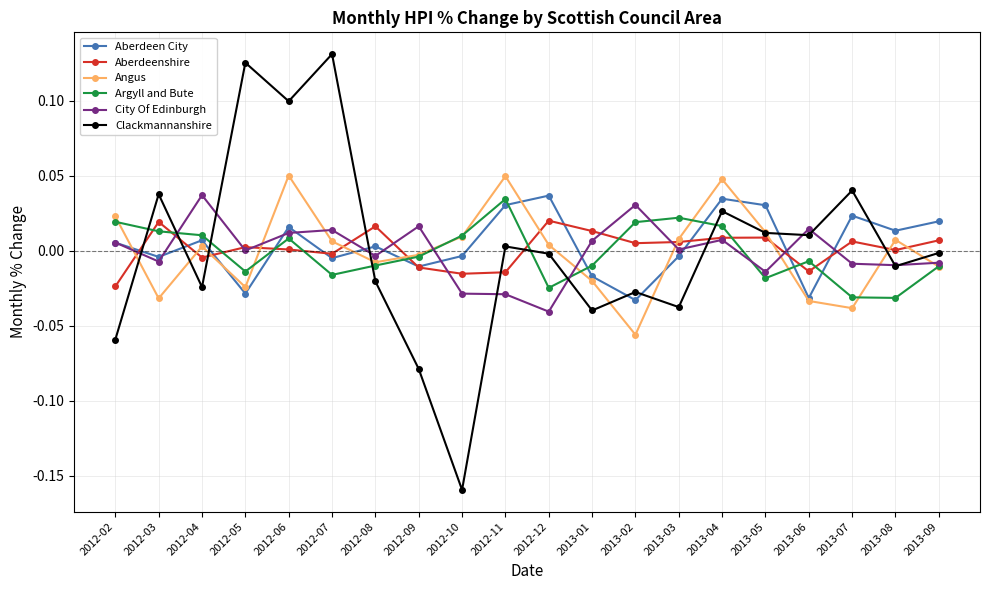

Which series has the largest range (max minus min)?

Clackmannanshire